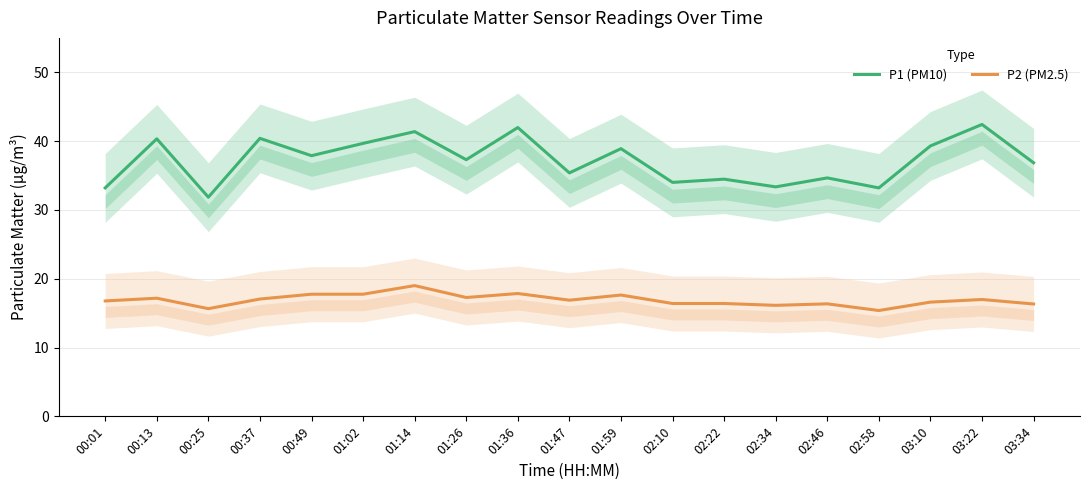

How many lines are shown in the chart?

2